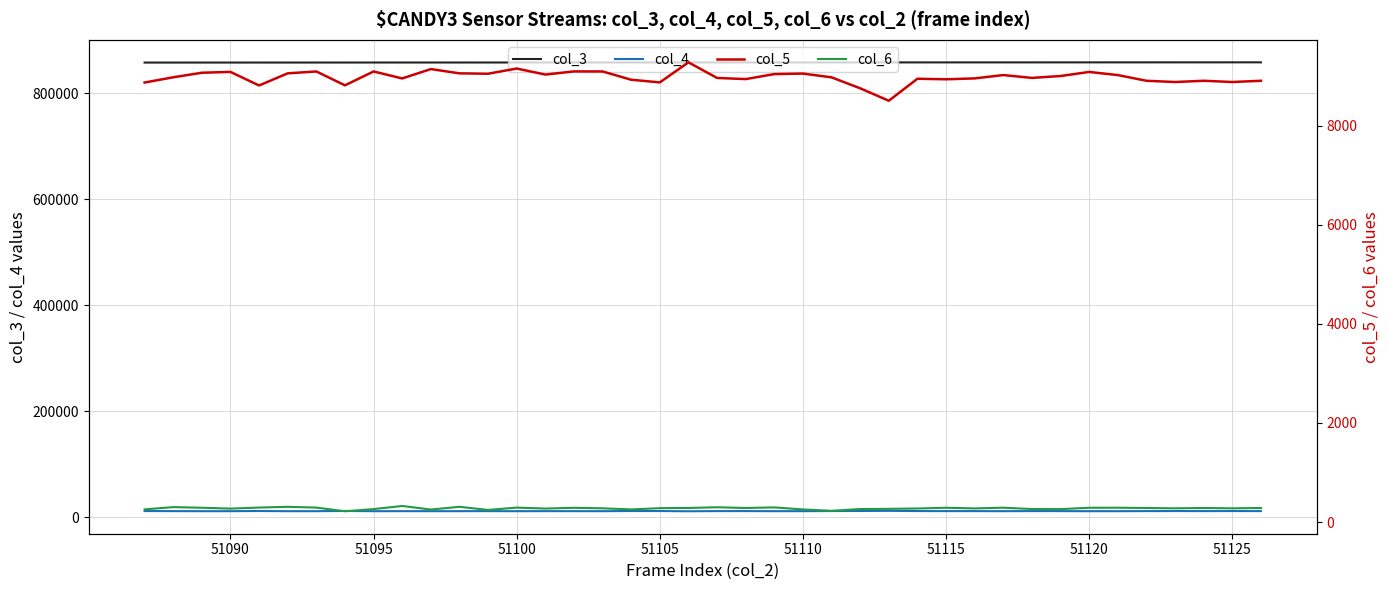

Rank the series by their maximum value, from highest to lowest.

col_3, col_4, col_5, col_6